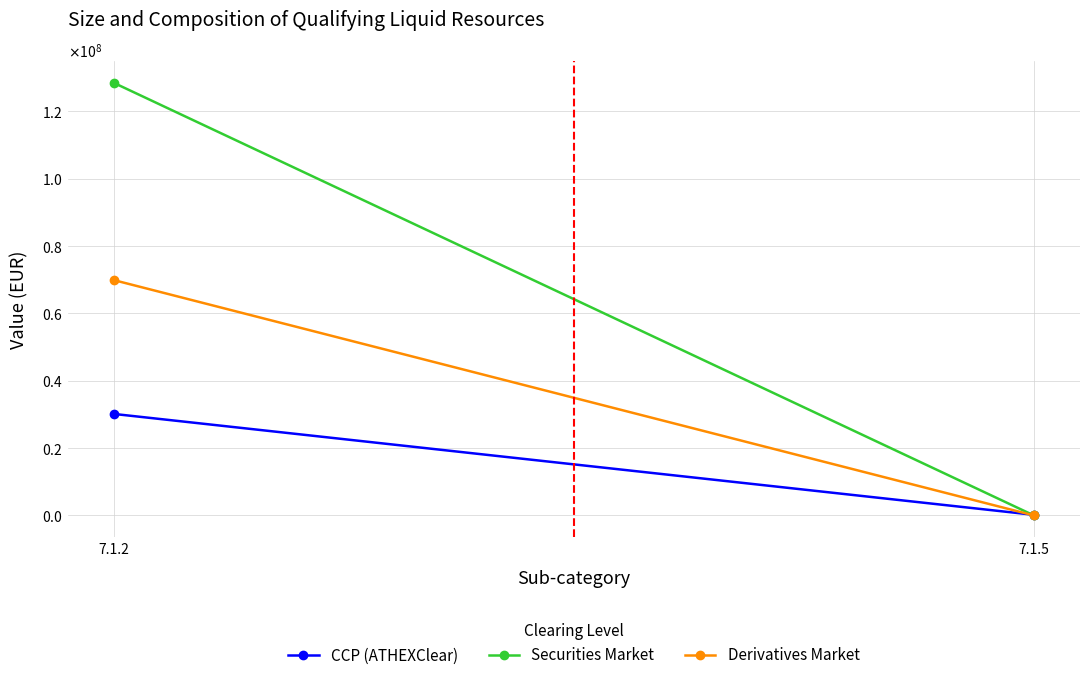

Count the number of data series in this chart.

3